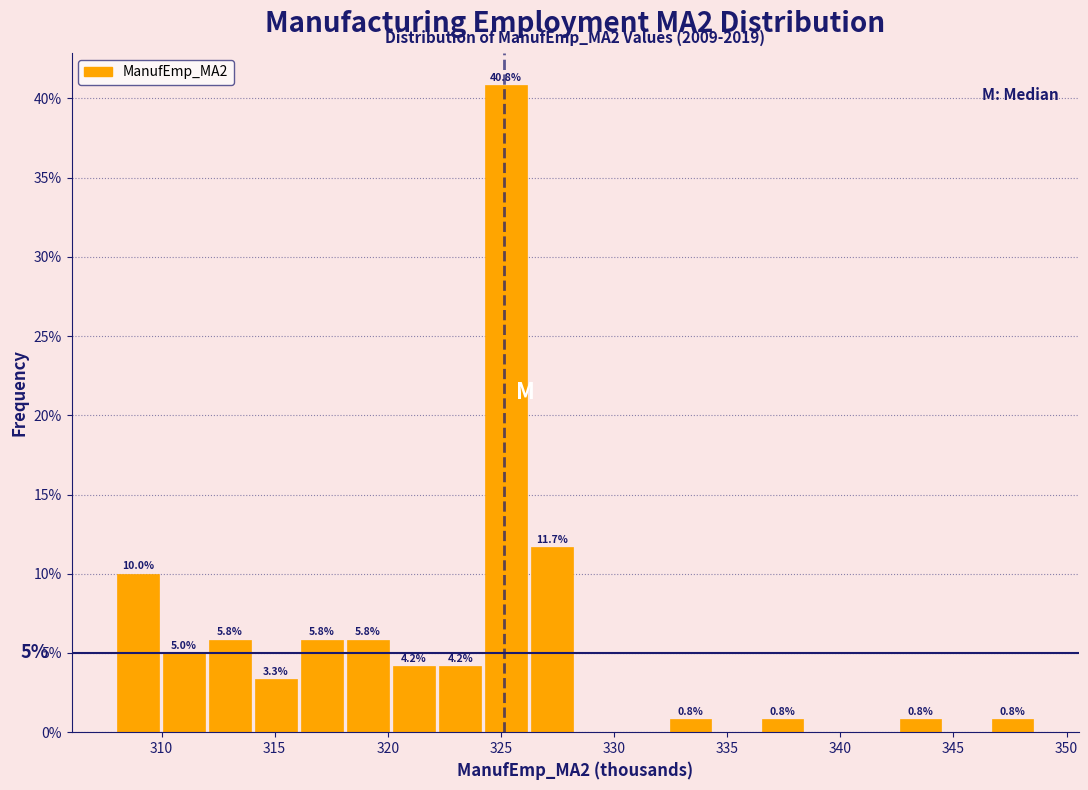

Which range on the x-axis has the tallest bar?

324.0 to 326.0